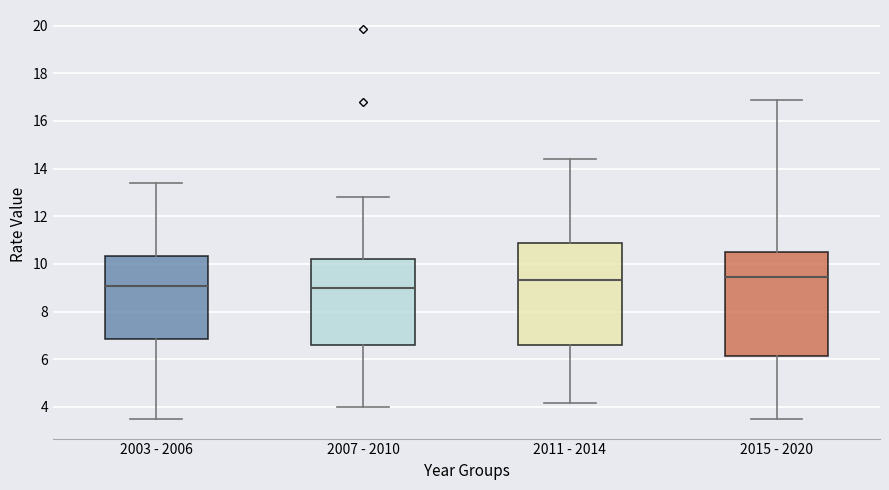

Reading left to right, transcribe this box plot: for each box, give where its median line is, the range the box spans, and where its two whiskers end, as read against the y-axis. The values are not printed on the chart, so give them approximately, as read against the axis.

2003 - 2006: median 9.0, box 6.8 to 10.4, whiskers 3.4 to 13.4
2007 - 2010: median 9.0, box 6.6 to 10.2, whiskers 4.0 to 12.8
2011 - 2014: median 9.4, box 6.6 to 10.8, whiskers 4.2 to 14.4
2015 - 2020: median 9.4, box 6.2 to 10.6, whiskers 3.4 to 16.8